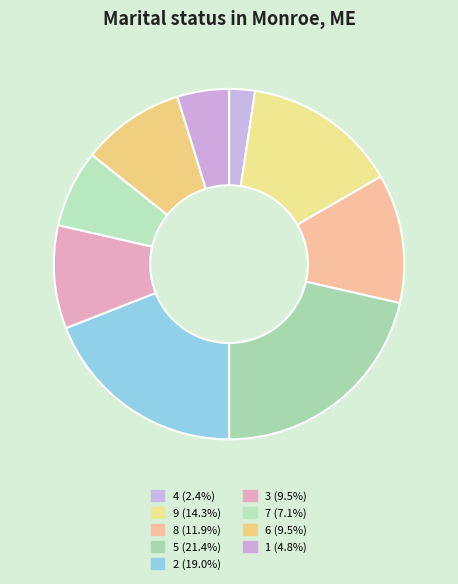

Is there a majority slice in this chart?

No